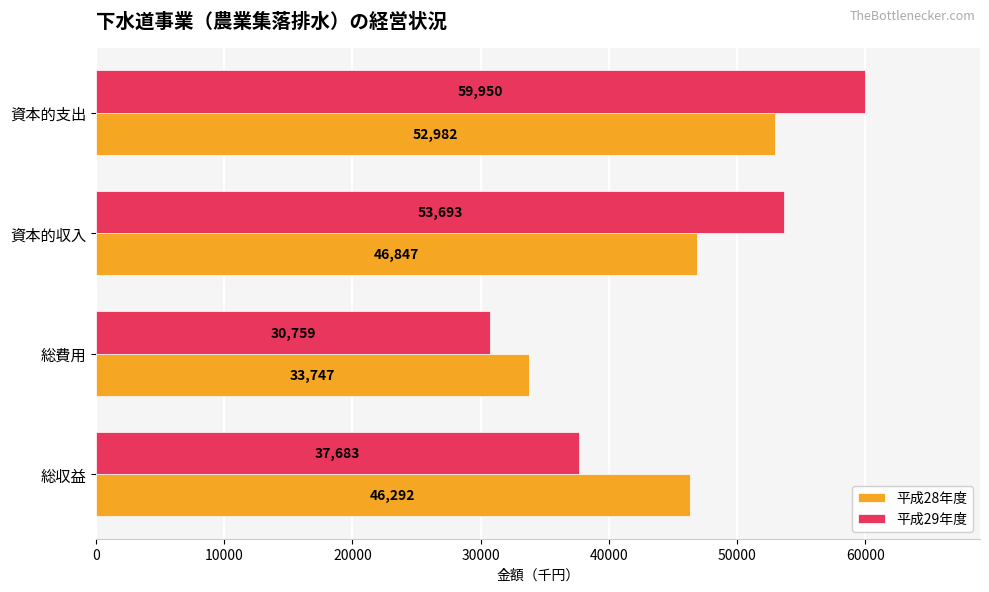

Rank the series by their average value, from highest to lowest.

平成29年度, 平成28年度